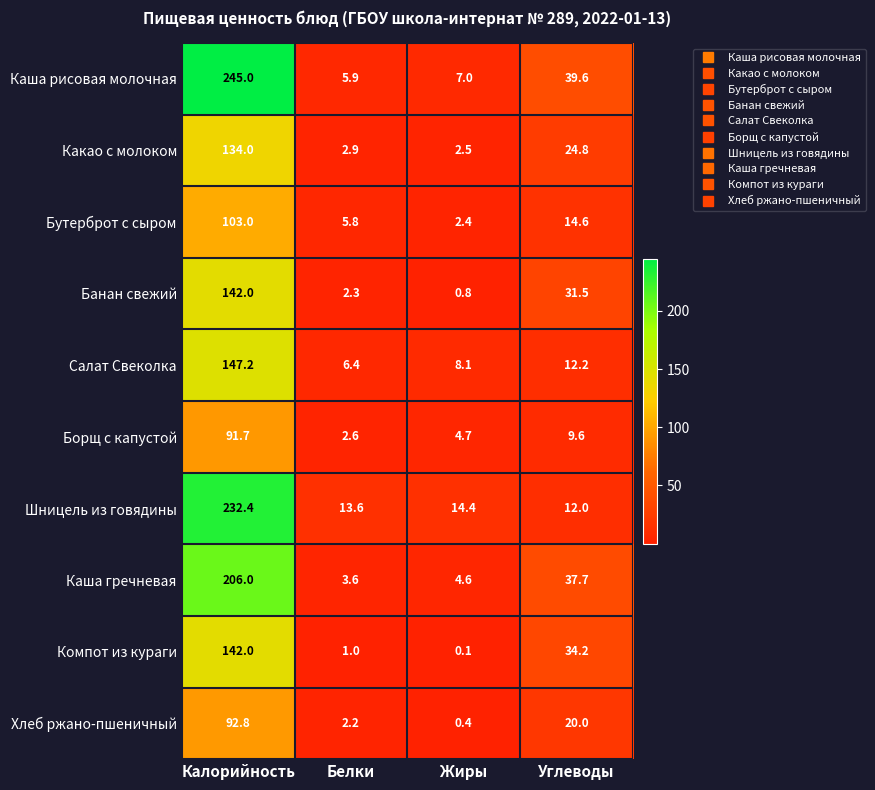

What is the sum of the Компот из кураги values at Жиры and Белки?

1.1